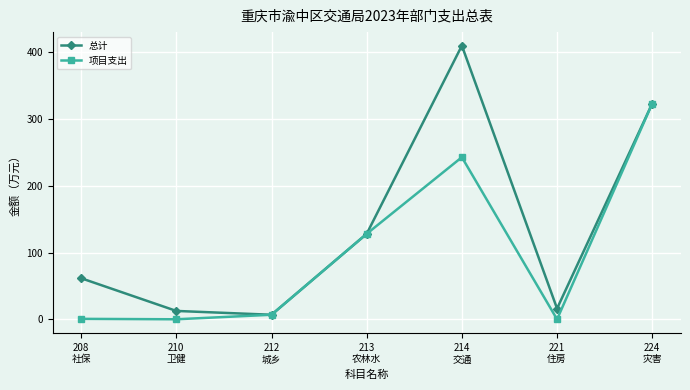

What is the total value across all series at 221
住房?

16.1